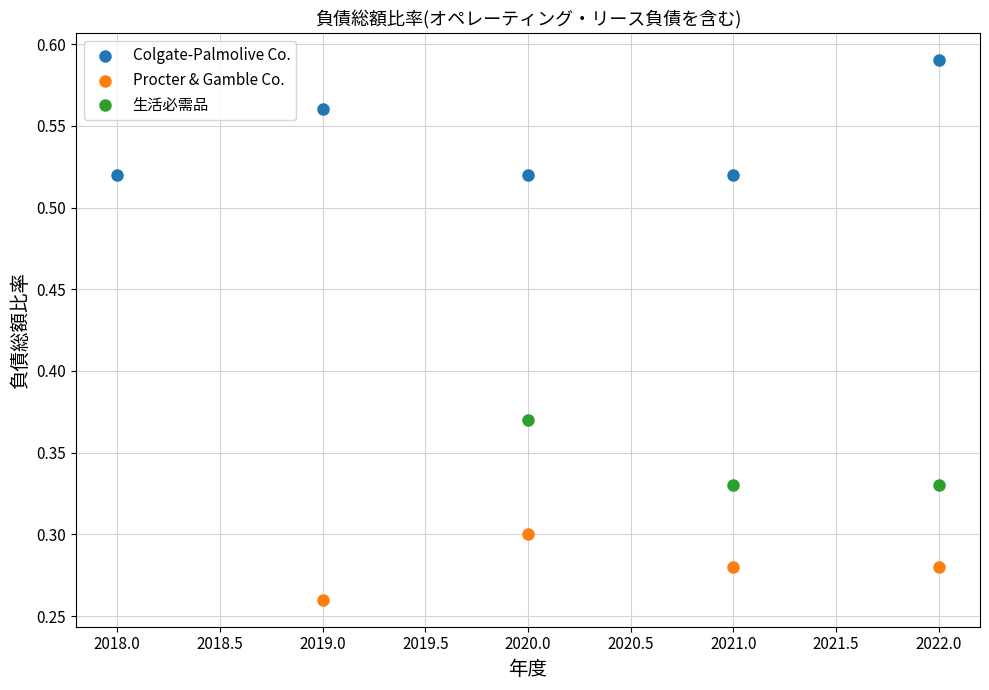

Which series has the largest Y range (max minus min)?

Colgate-Palmolive Co.